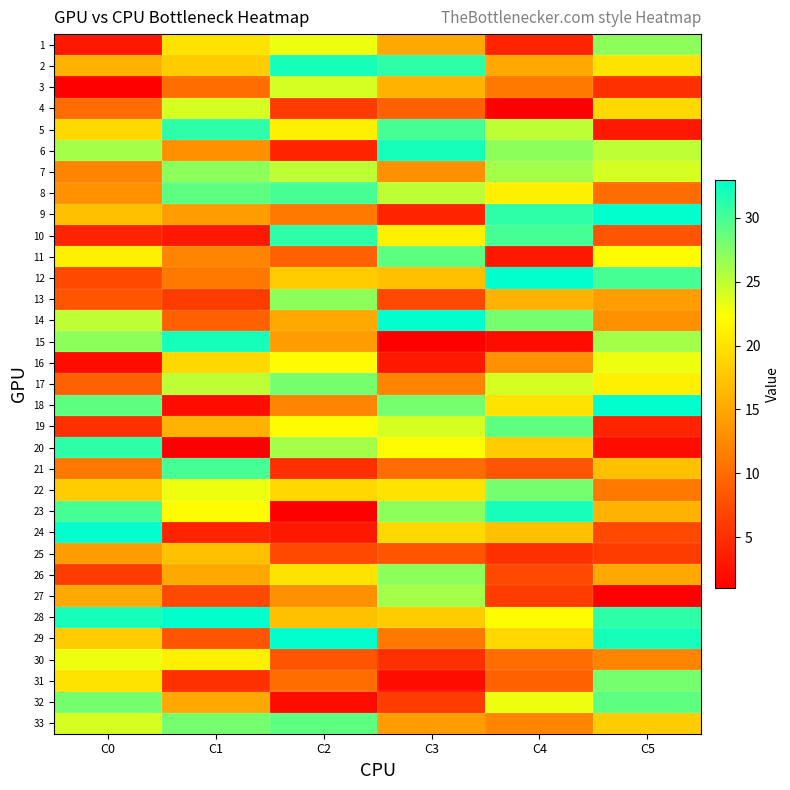

At C3, list the series in order from largest to smallest.

14, 6, 2, 5, 11, 18, 23, 26, 27, 8, 19, 20, 10, 22, 24, 28, 12, 3, 1, 33, 7, 17, 29, 21, 4, 25, 13, 32, 30, 9, 16, 31, 15